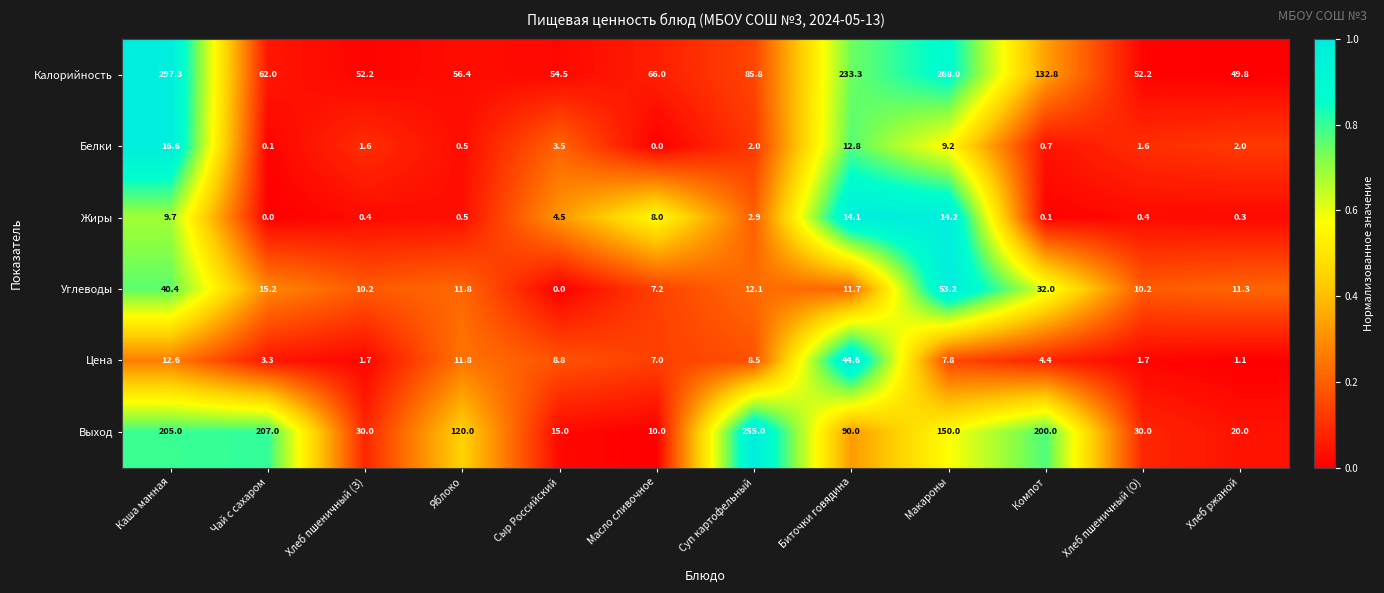

What is the difference between the highest and lowest values at Сыр Российский?

54.5